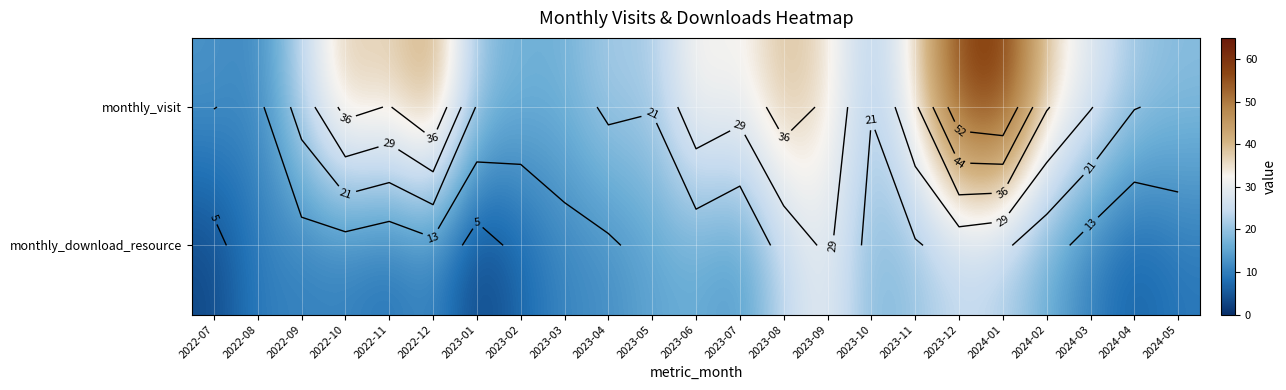

What is the average value of the monthly_visit series?

30